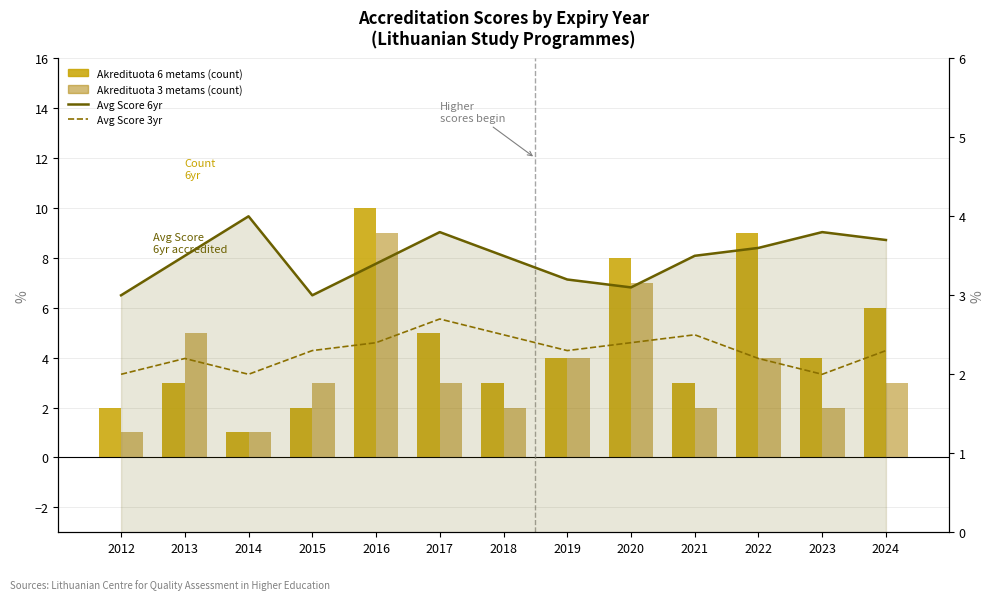

Does the chart contain stacked bars?

No